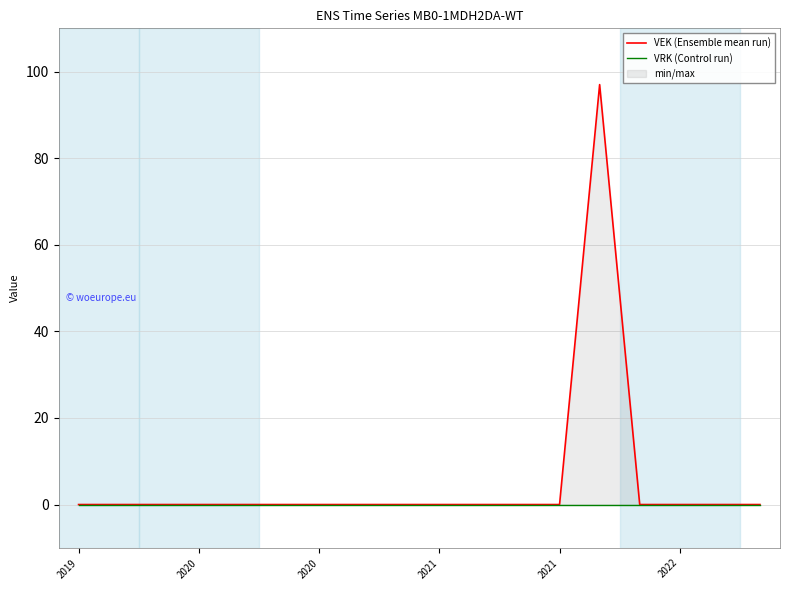

Which series has the widest spread of values?

VEK (Ensemble mean run)